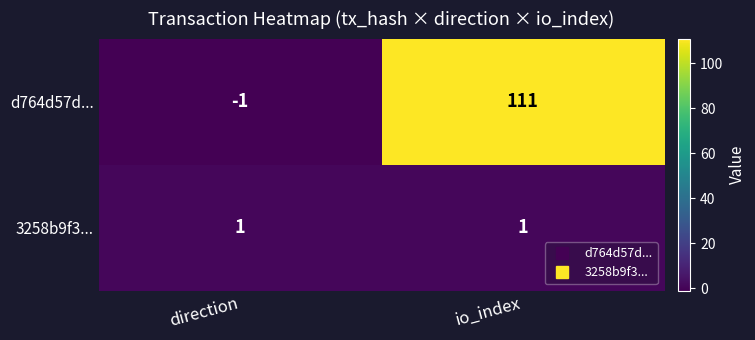

What is the spread (max minus min) of values at io_index?

110